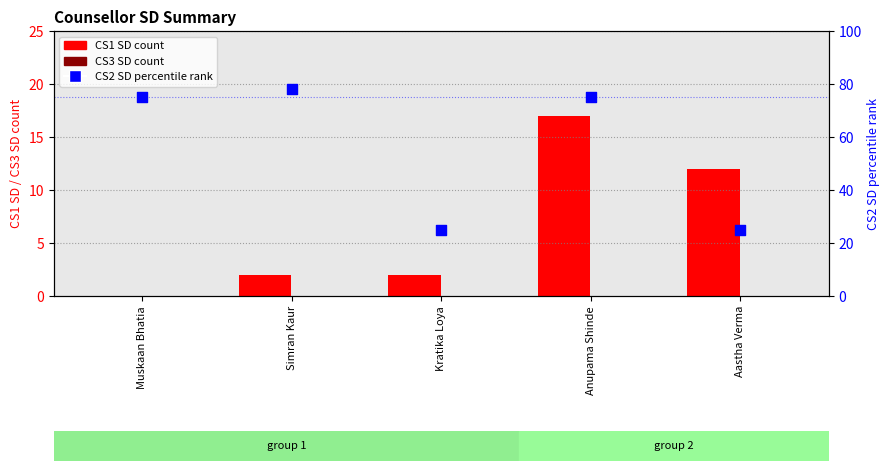

What are all the series names shown in the legend?

CS1 SD, CS3 SD, CS2 SD (percentile rank)